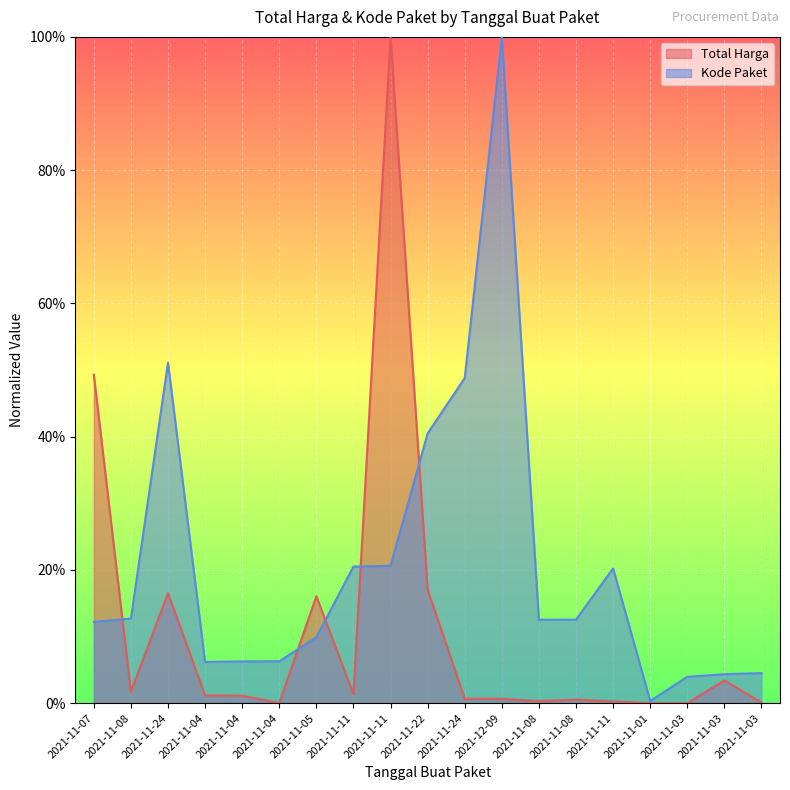

Reading left to right, extract all data points from this chart.

Total Harga: 0.5	0.0	0.2	0.0	0.0	0.0	0.2	0.0	1.0	0.2	0.0	0.0	0.0	0.0	0.0	0.0	0.0	0.0	0.0
Kode Paket: 0.1	0.1	0.5	0.1	0.1	0.1	0.1	0.2	0.2	0.4	0.5	1.0	0.1	0.1	0.2	0.0	0.0	0.0	0.0